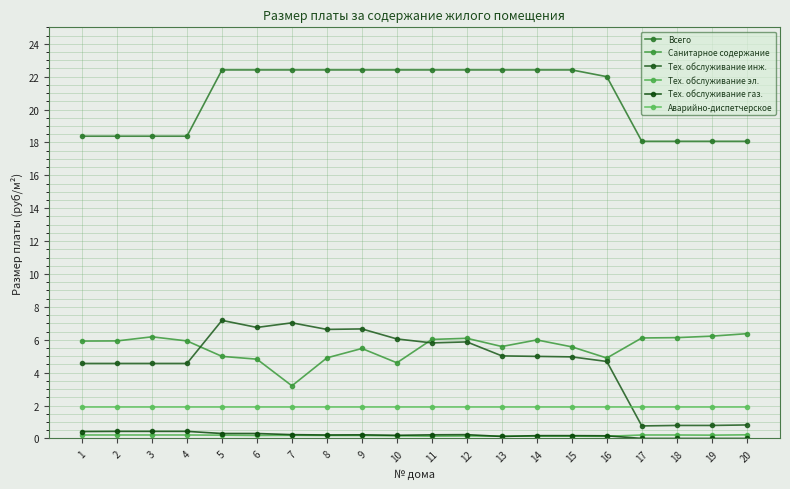

At which label is Всего closest to 20?

1